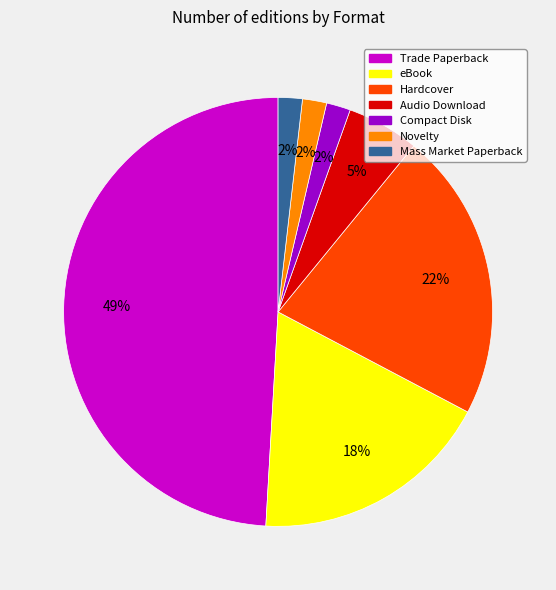

To the nearest percent, what is the average slice percentage?

14%